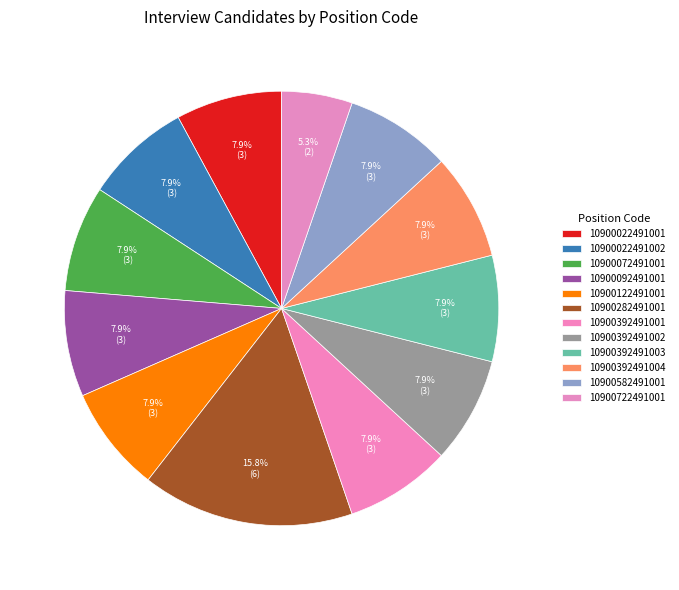

Which category has the smallest portion of the pie?

10900722491001